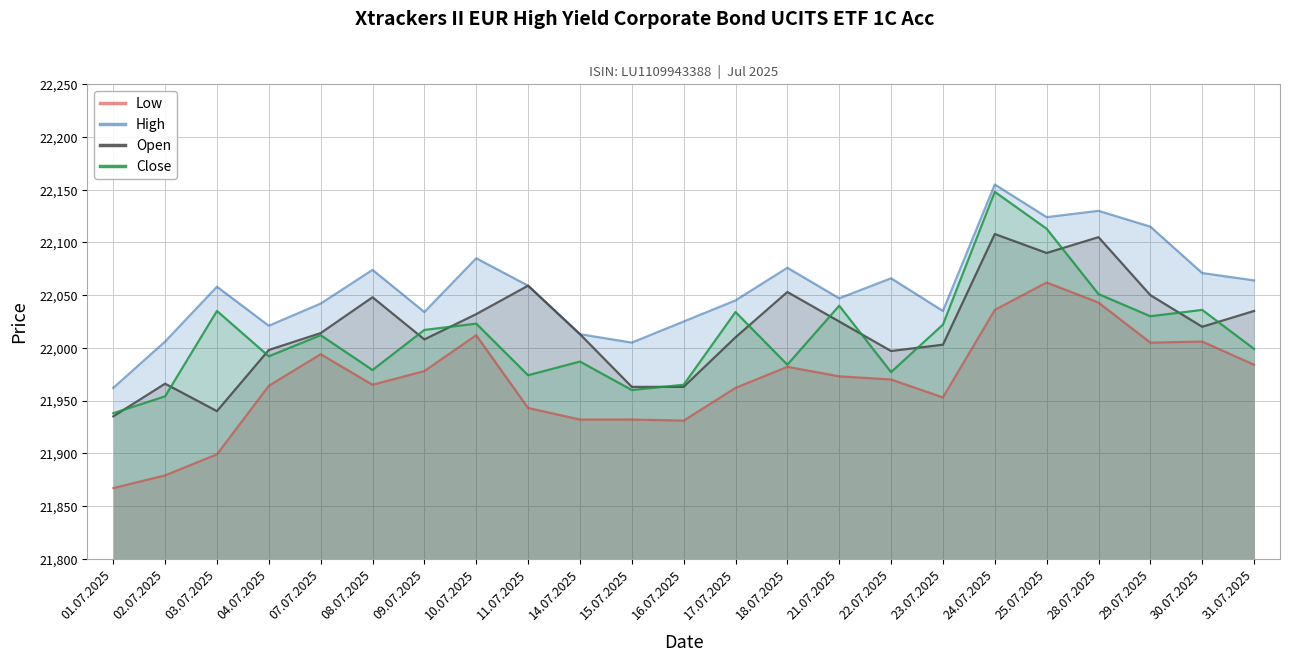

What are all the series names shown in the legend?

Low, High, Open, Close